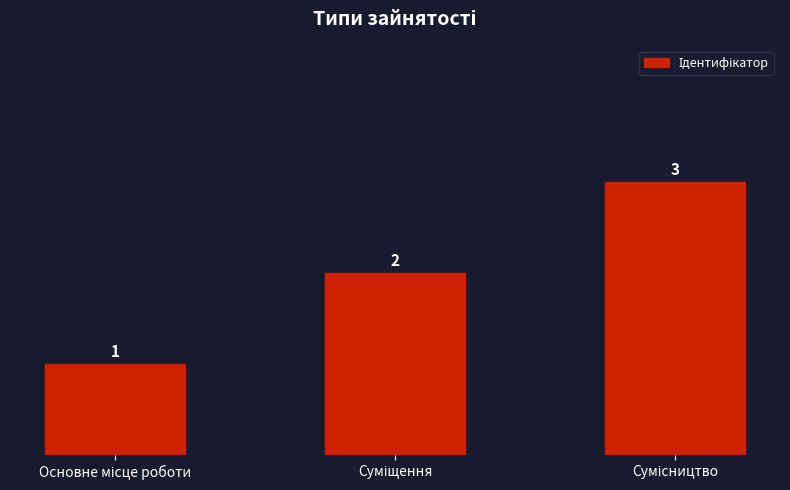

Count the values in the range 1 to 3.

3